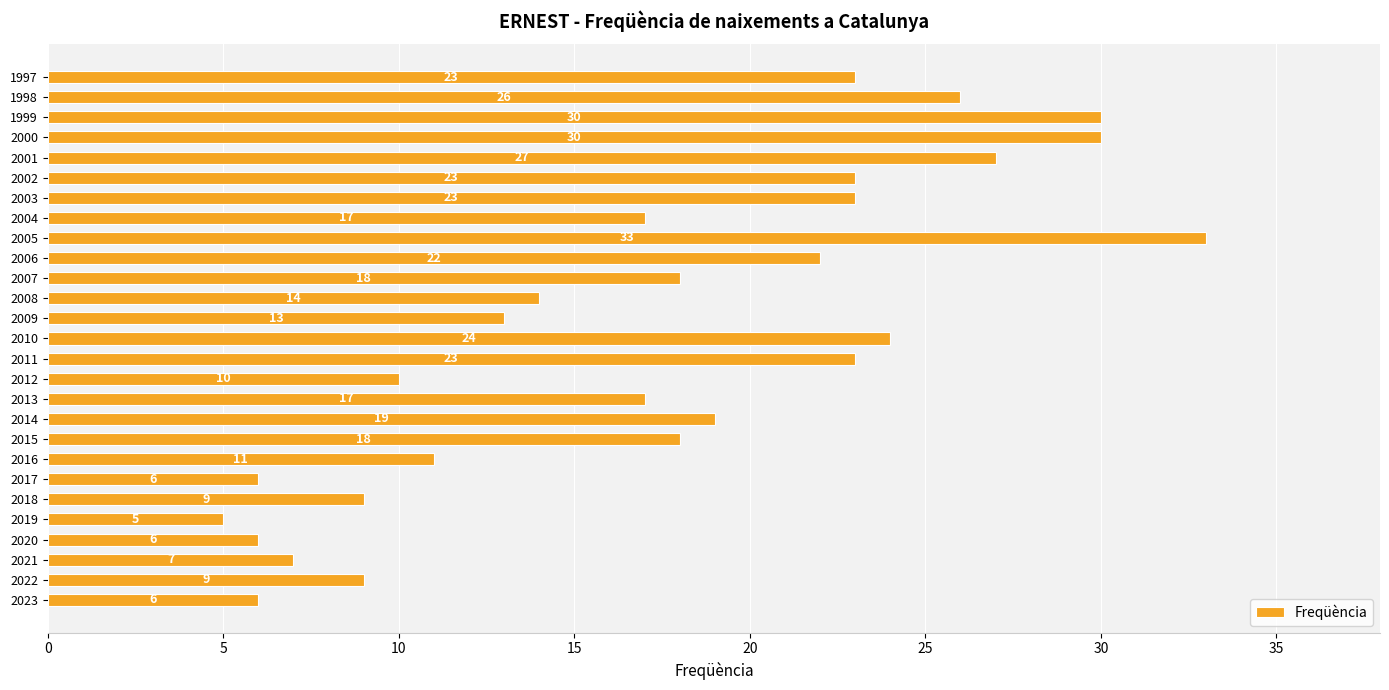

Reading bottom to top, extract all data points from this chart.

6	9	7	6	5	9	6	11	18	19	17	10	23	24	13	14	18	22	33	17	23	23	27	30	30	26	23